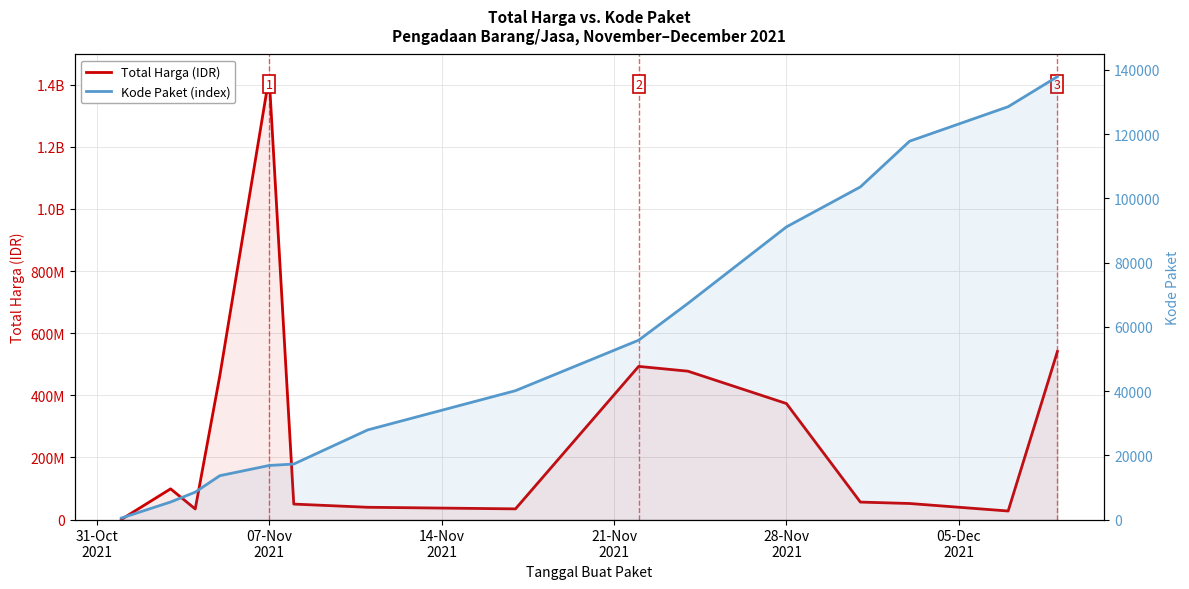

How many values in the Kode Paket (index) series are below 40112?

7